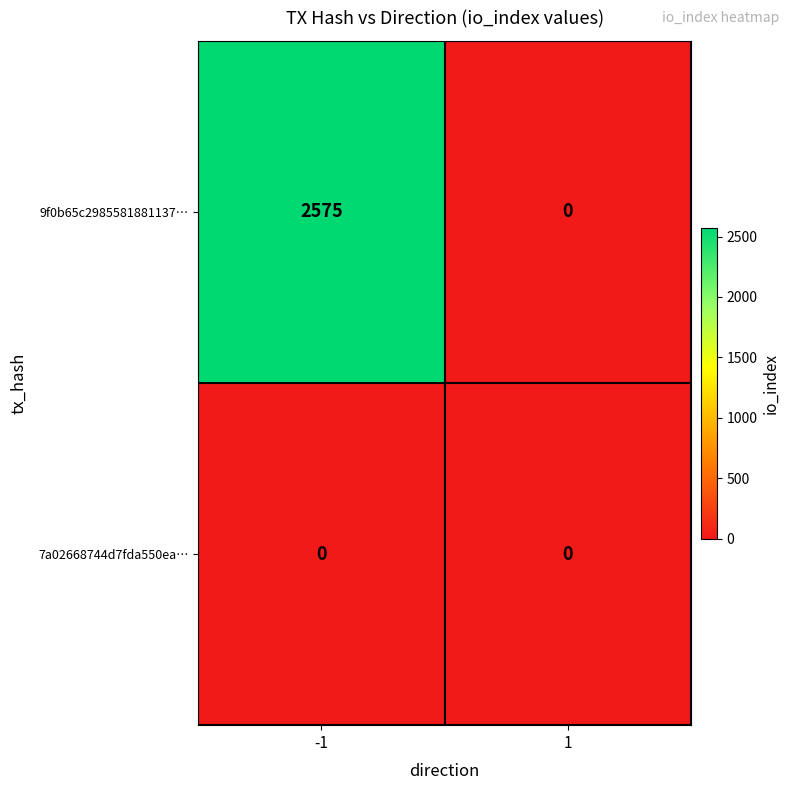

How many data points does each series have?

2